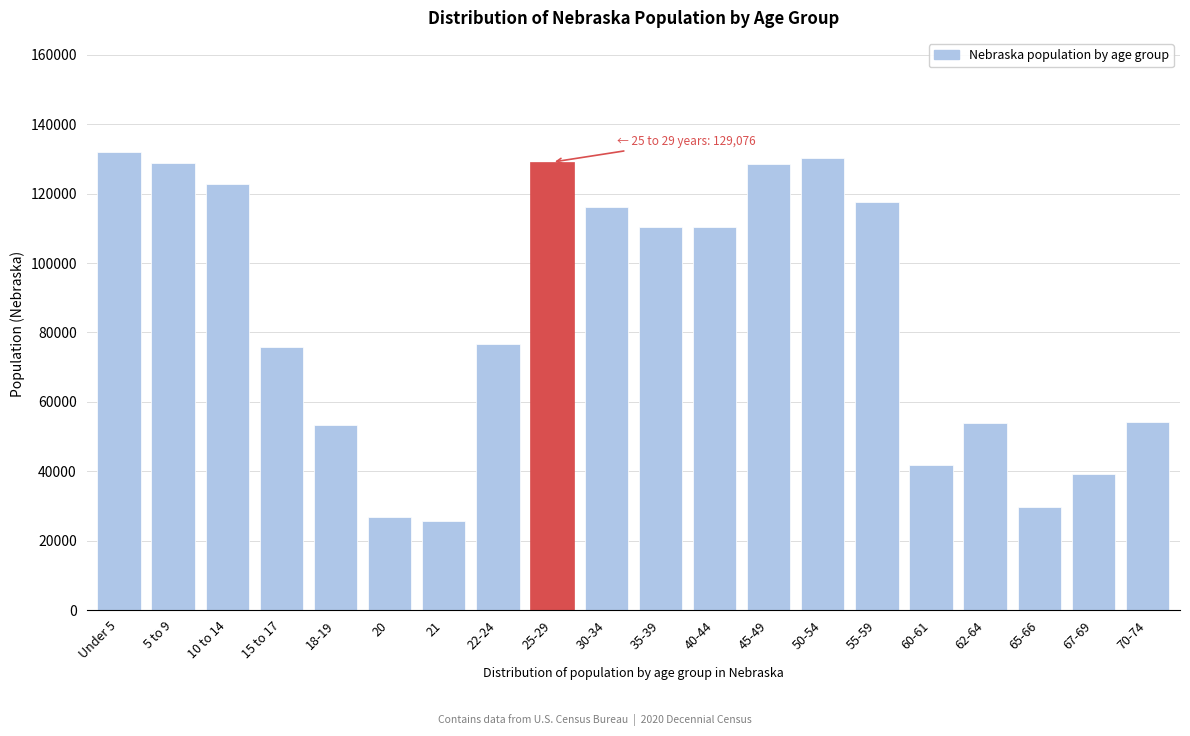

What is the ratio of the value at 22-24 to the value at 10 to 14?

0.6